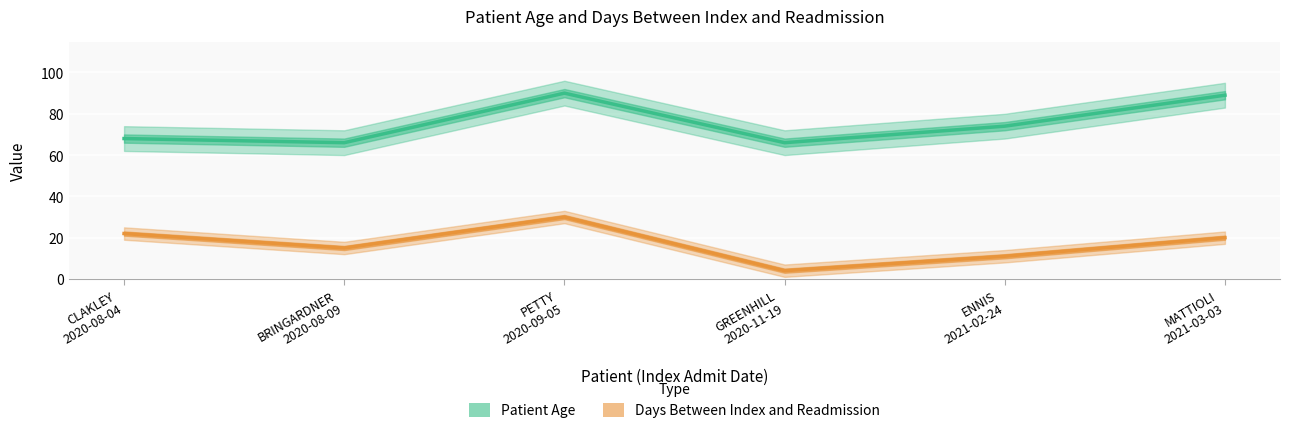

The Patient Age series shows 37 at CLAKLEY
2020-08-04. True or false?

False